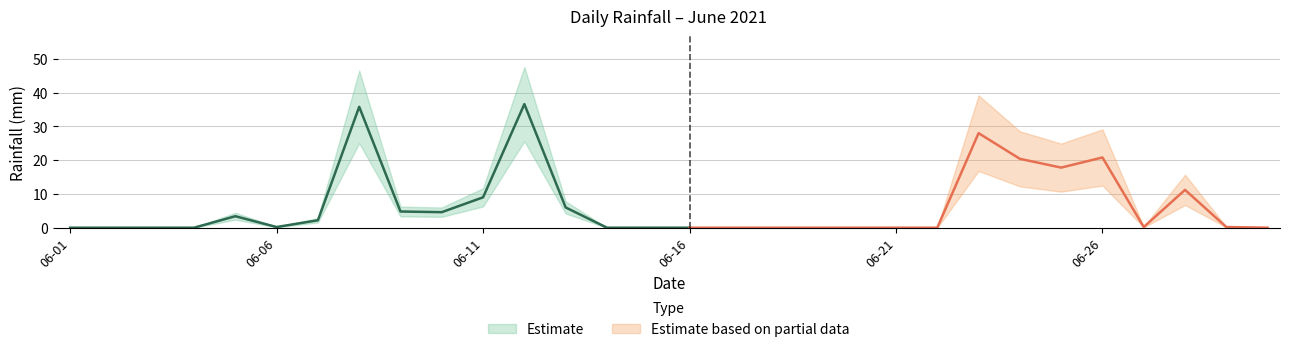

What is the approximate value at 2021-06-26?

20.8